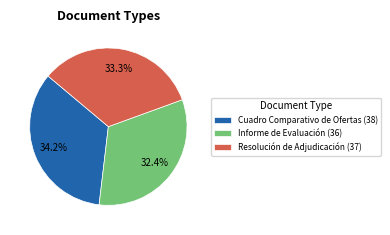

Approximately how many times larger is the value at Informe de Evaluación compared to Cuadro Comparativo de Ofertas?

0.9